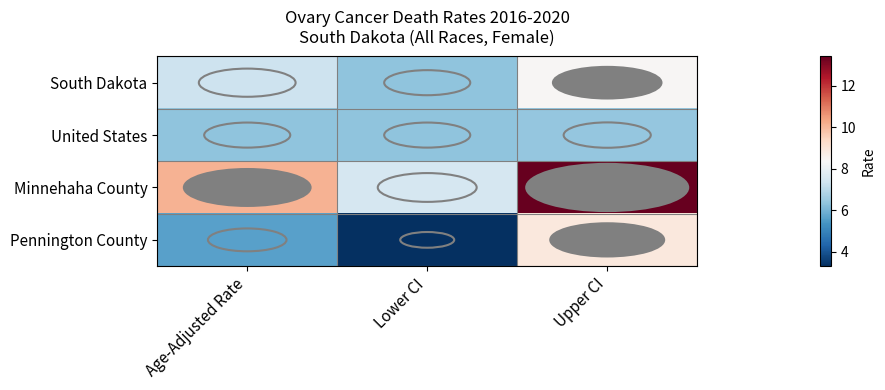

Reading left to right, what are all the values shown in this chart?

South Dakota: Age-Adjusted Rate=7.3	Lower CI=6.3	Upper CI=8.4
United States: Age-Adjusted Rate=6.3	Lower CI=6.3	Upper CI=6.4
Minnehaha County: Age-Adjusted Rate=10.1	Lower CI=7.5	Upper CI=13.4
Pennington County: Age-Adjusted Rate=5.6	Lower CI=3.3	Upper CI=8.9